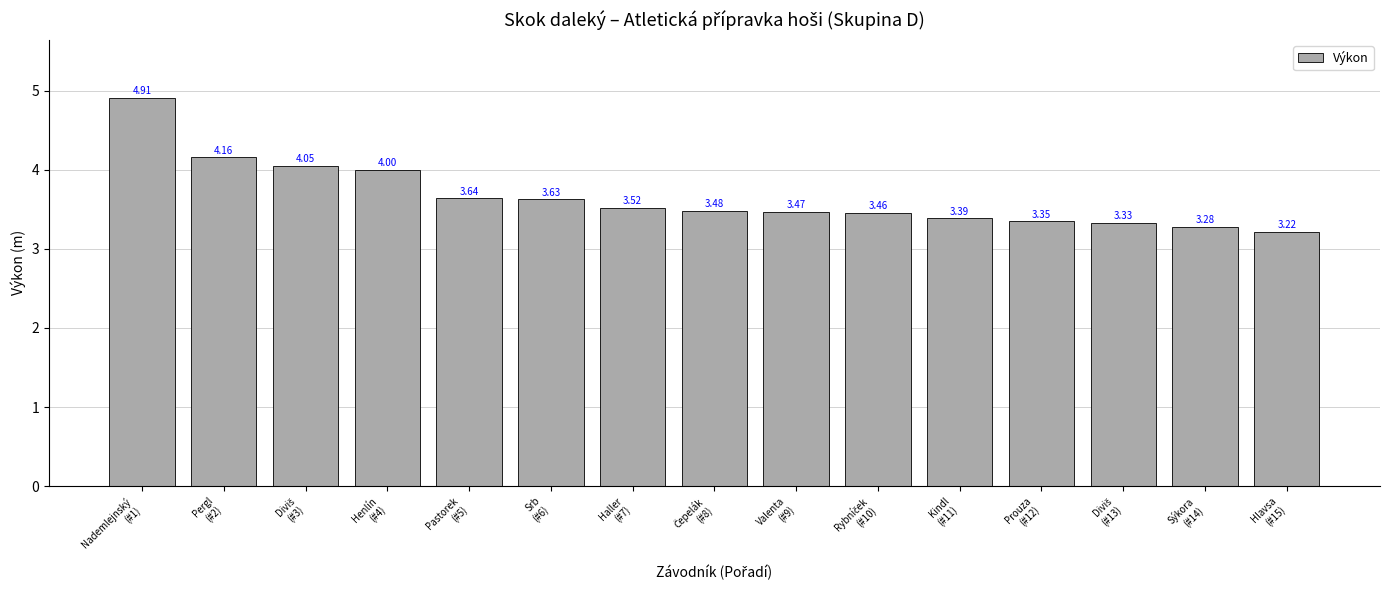

Does the chart contain any negative values?

No